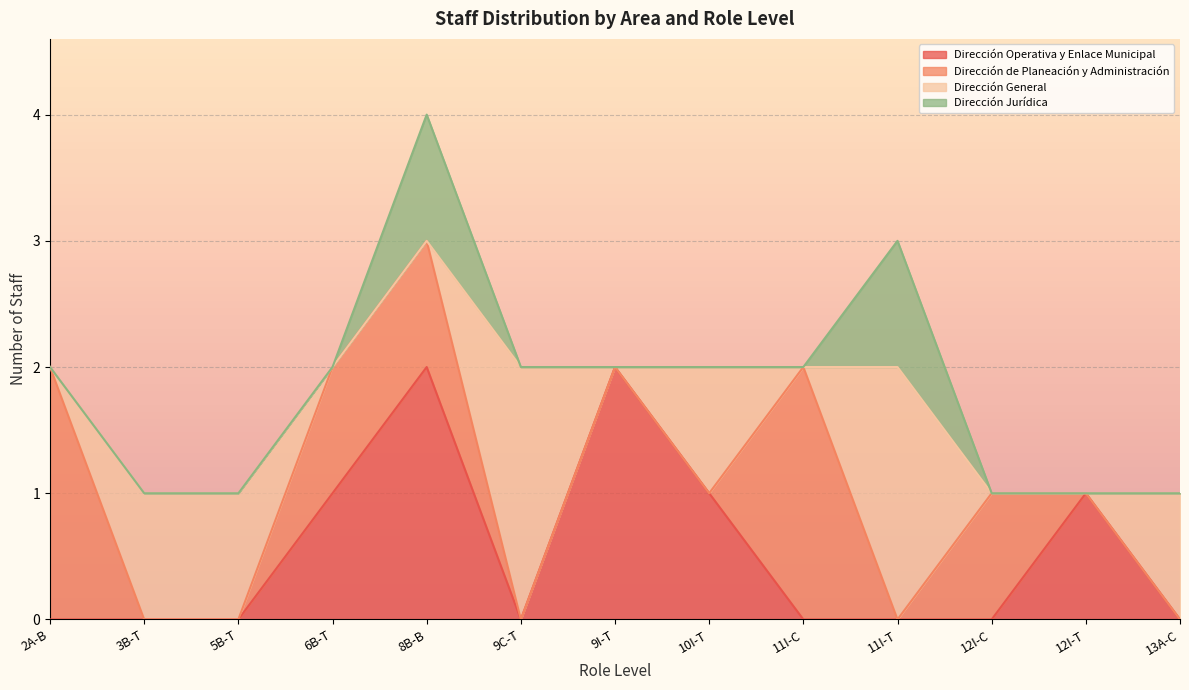

The Dirección Operativa y Enlace Municipal series shows 1 at 10I-T. True or false?

True